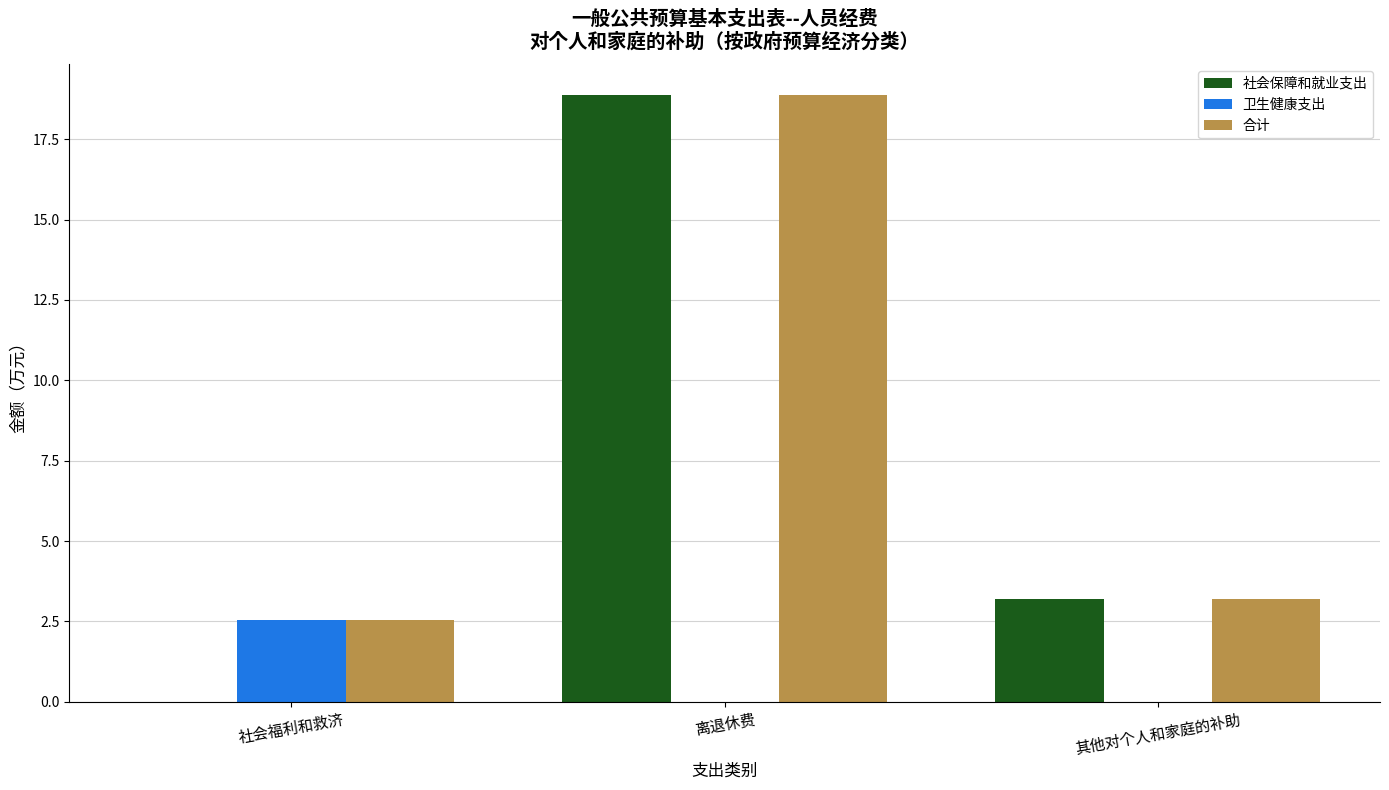

Which series has the widest spread of values?

社会保障和就业支出